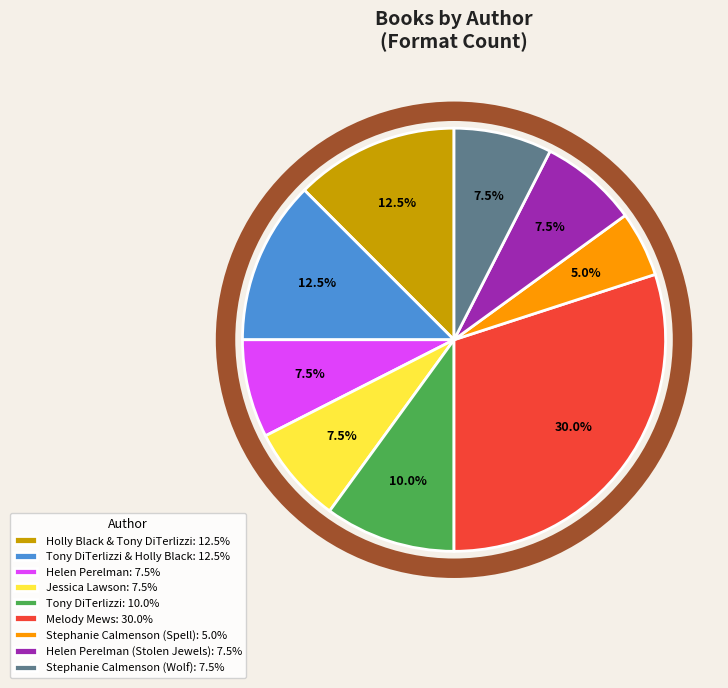

Which category has the biggest portion of the pie?

Melody Mews: 30.0%